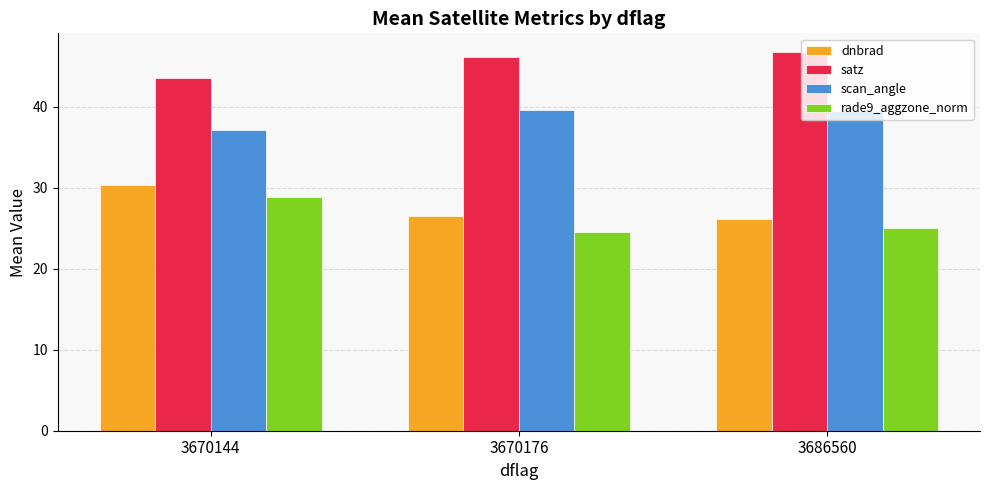

What is the value of the scan_angle bar at the 3rd from the left?

39.5